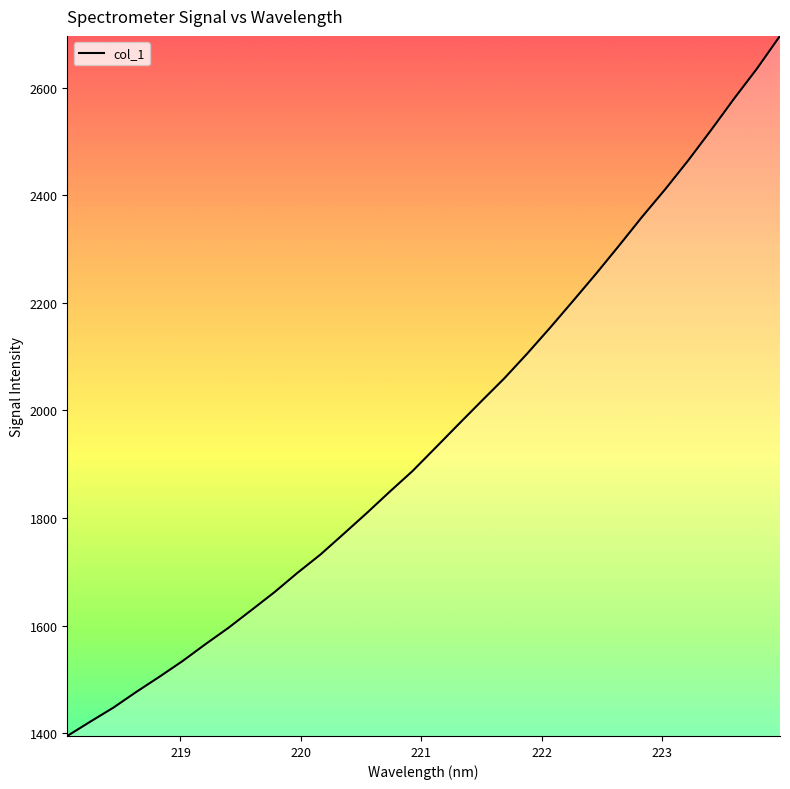

How many lines are shown in the chart?

1